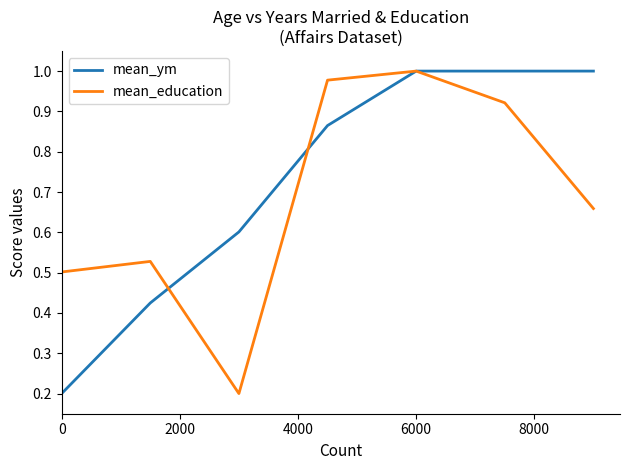

Which series has the largest total across all categories?

mean_ym